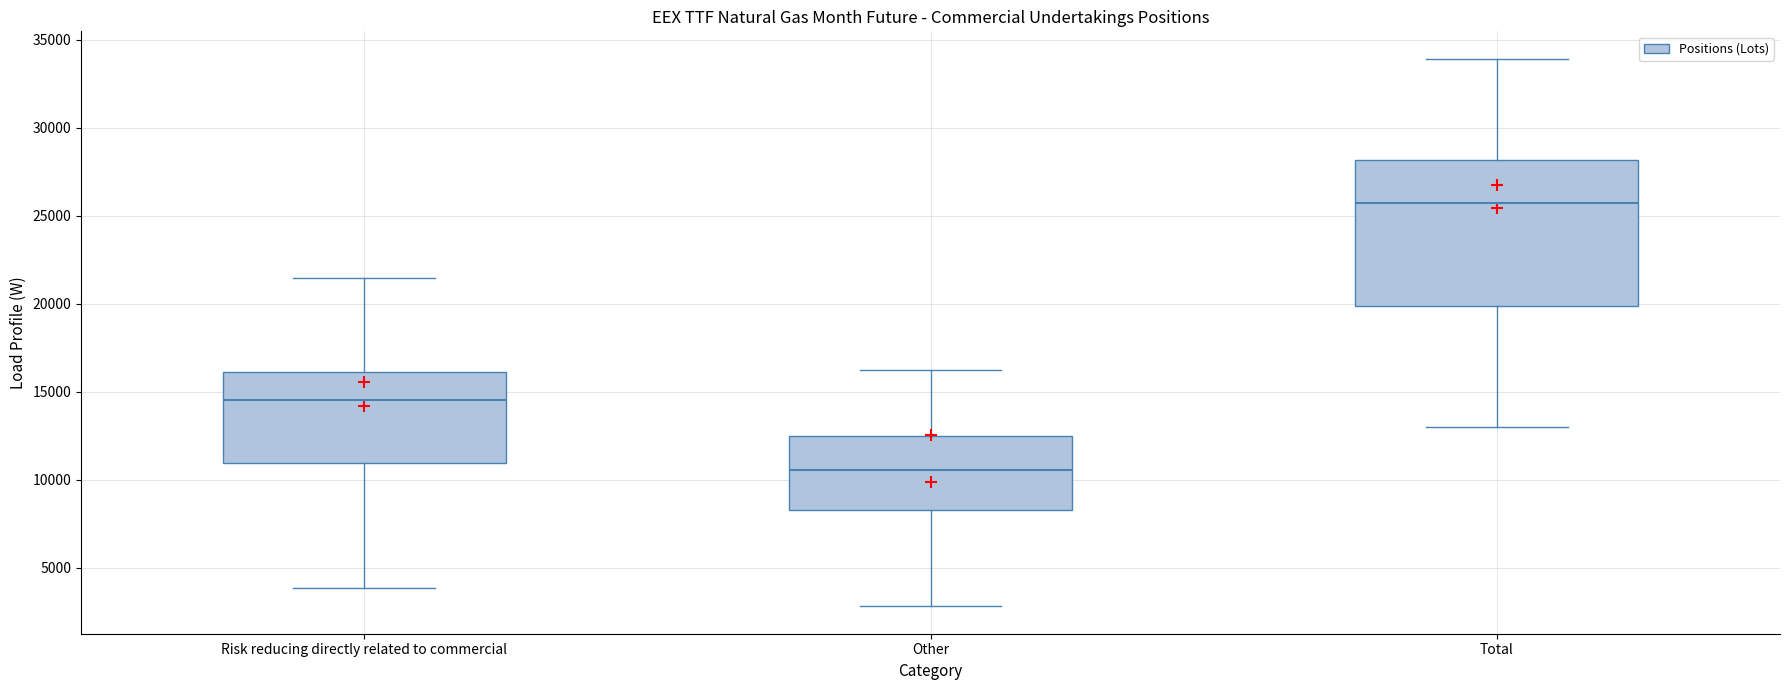

Reading left to right, transcribe this box plot: for each box, give where its median line is, the range the box spans, and where its two whiskers end, as read against the y-axis. The values are not printed on the chart, so give them approximately, as read against the axis.

Risk reducing directly related to commercial: median 14500, box 11000 to 16000, whiskers 4000 to 21500
Other: median 10500, box 8500 to 12500, whiskers 3000 to 16500
Total: median 25500, box 20000 to 28000, whiskers 13000 to 34000